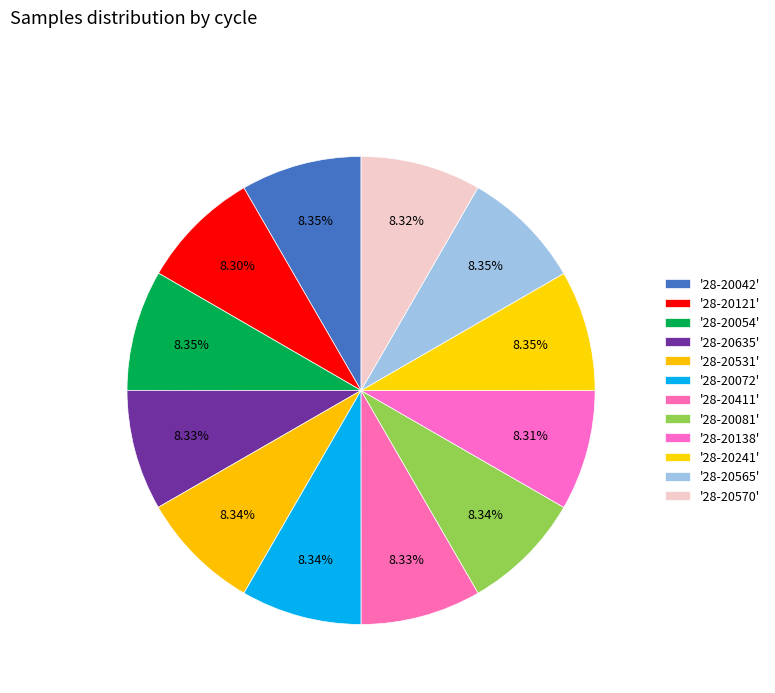

How many segments does this pie chart have?

12